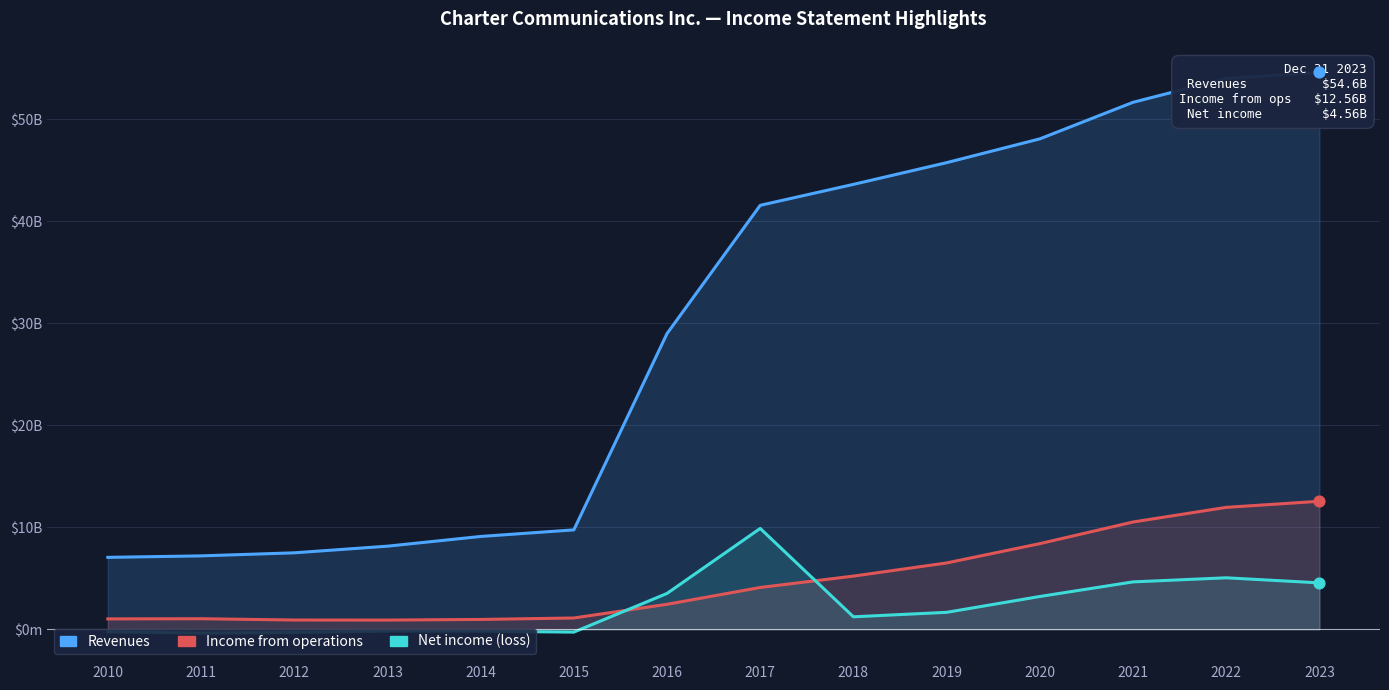

At how many categories does at least one series exceed 32724?

7